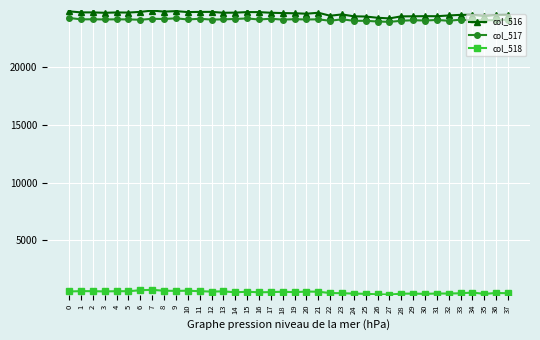

What is the difference between the highest and lowest values at 12?

24240